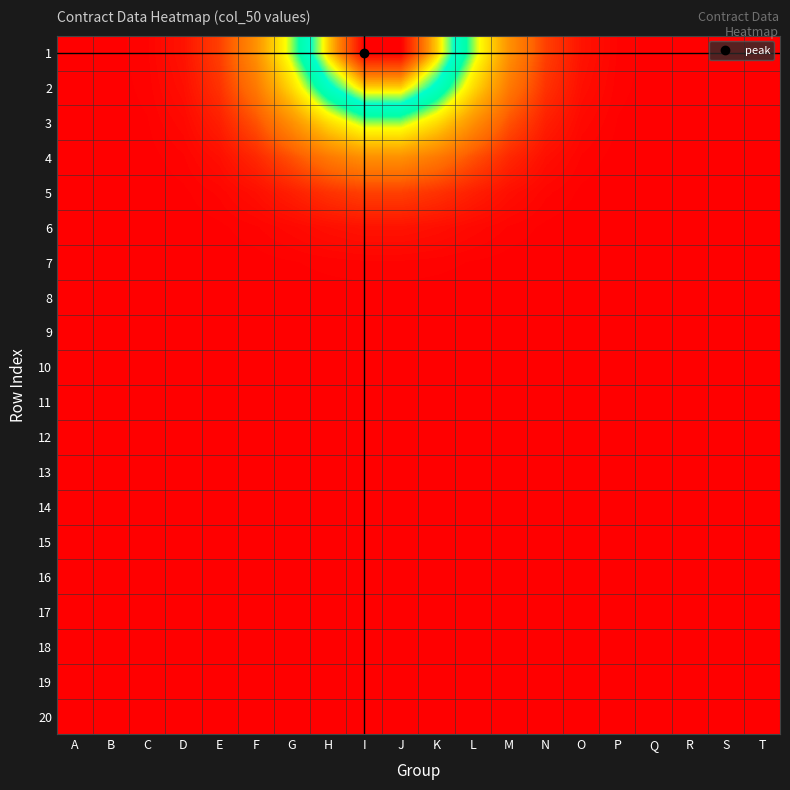

At E, list the series in order from smallest to largest.

10, 11, 12, 13, 14, 15, 16, 17, 18, 19, 20, 9, 8, 7, 6, 5, 4, 3, 2, 1